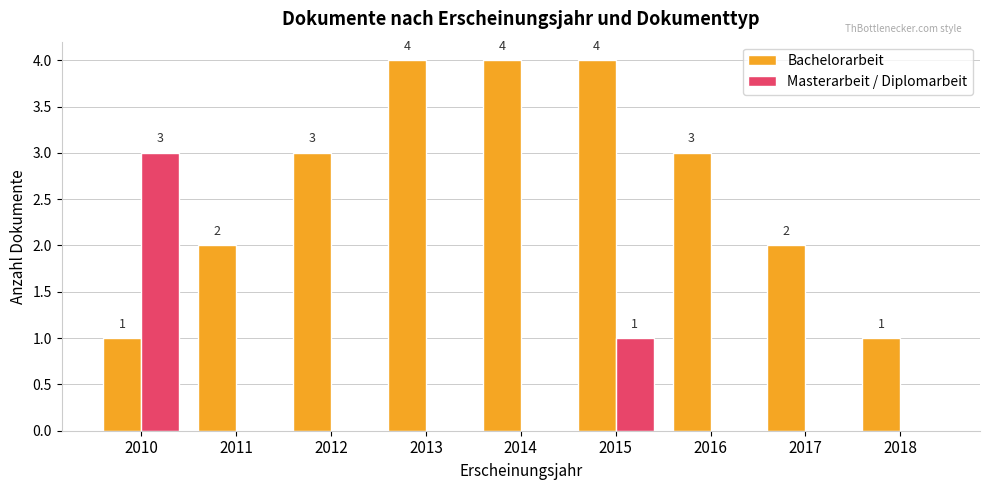

What is the total value across all series at 2017?

2